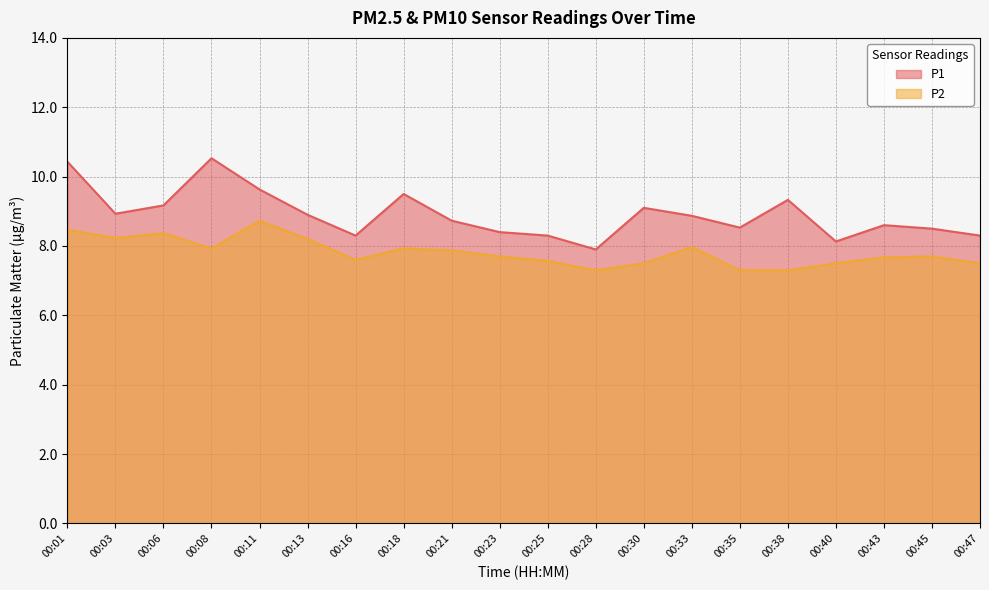

Reading right to left, what are all the values shown in this chart?

P1: 8.3	8.5	8.6	8.1	9.3	8.5	8.9	9.1	7.9	8.3	8.4	8.7	9.5	8.3	8.9	9.6	10.5	9.2	8.9	10.4
P2: 7.5	7.7	7.7	7.5	7.3	7.3	8.0	7.5	7.3	7.6	7.7	7.9	7.9	7.6	8.2	8.7	7.9	8.4	8.2	8.5